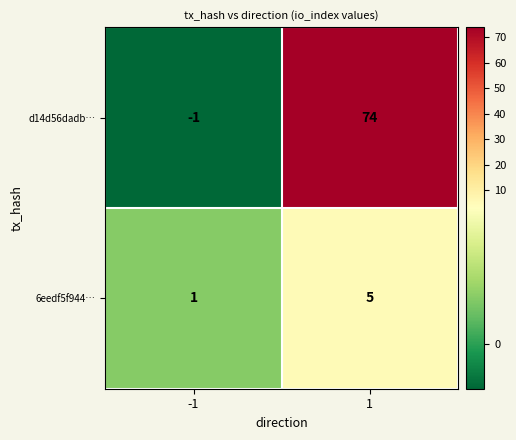

What is the difference between the maximum and minimum values in the 6eedf5f944… series?

4